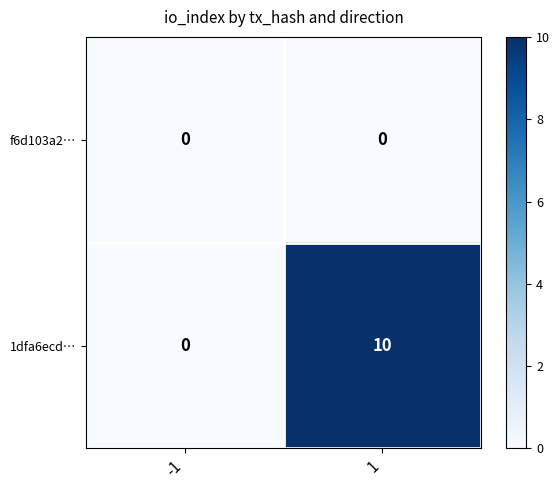

Which series has the largest total across all categories?

1dfa6ecd…